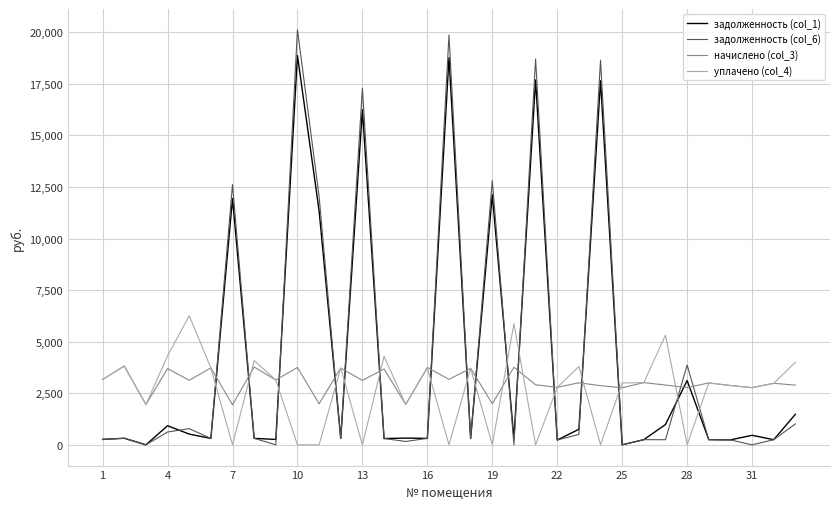

True or false: задолженность (col_6) has more than 2 points higher than both neighbors.

True